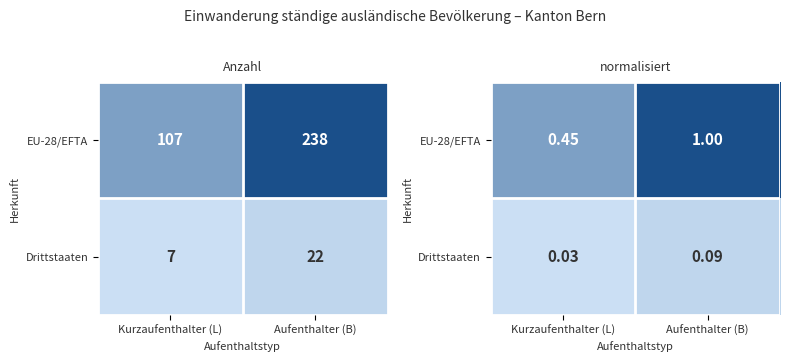

Which has a higher value, Aufenthalter (B) or Kurzaufenthalter (L)?

Aufenthalter (B)